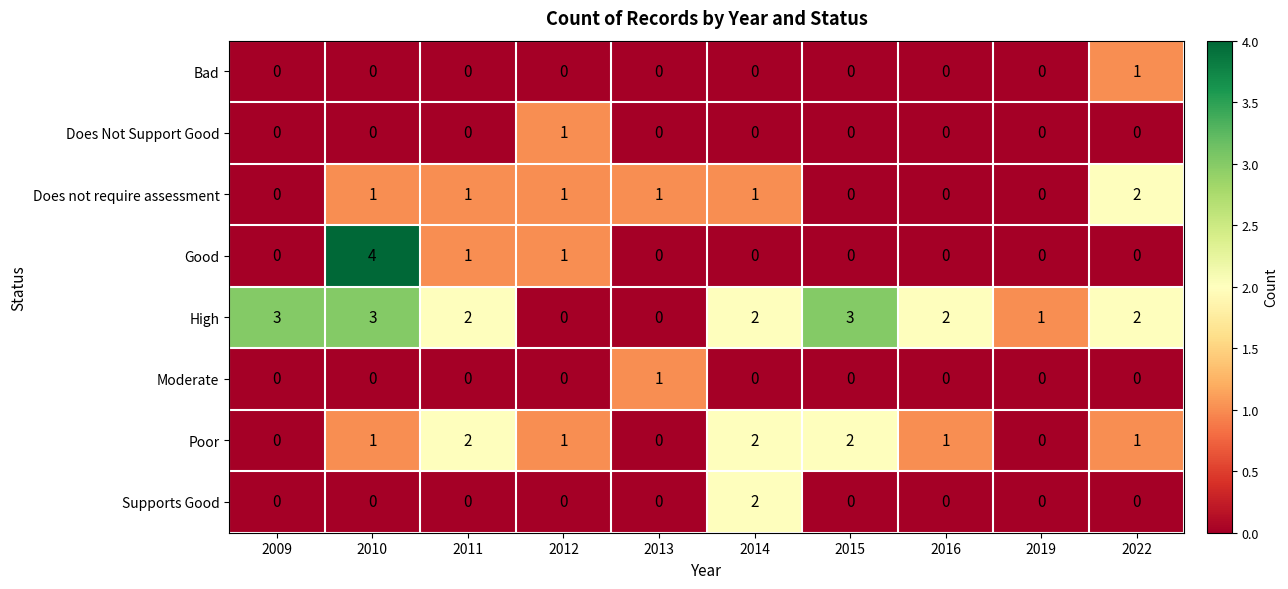

Which label corresponds to the largest value in the chart?

2010